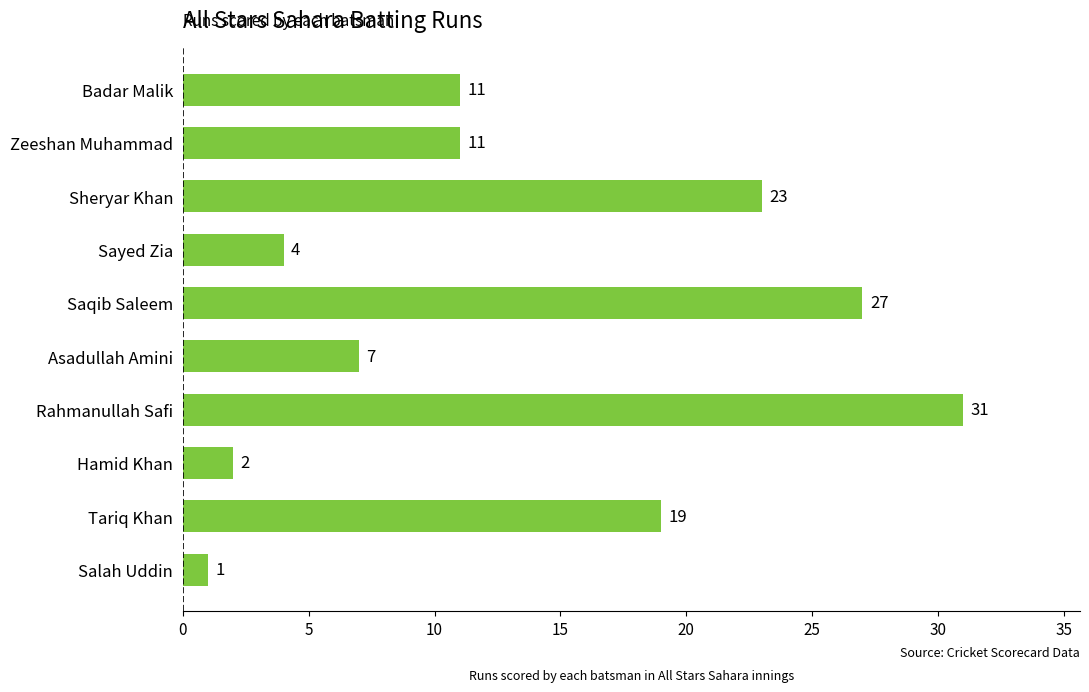

Reading top to bottom, list all the values displayed in this chart.

Badar Malik=11	Zeeshan Muhammad=11	Sheryar Khan=23	Sayed Zia=4	Saqib Saleem=27	Asadullah Amini=7	Rahmanullah Safi=31	Hamid Khan=2	Tariq Khan=19	Salah Uddin=1